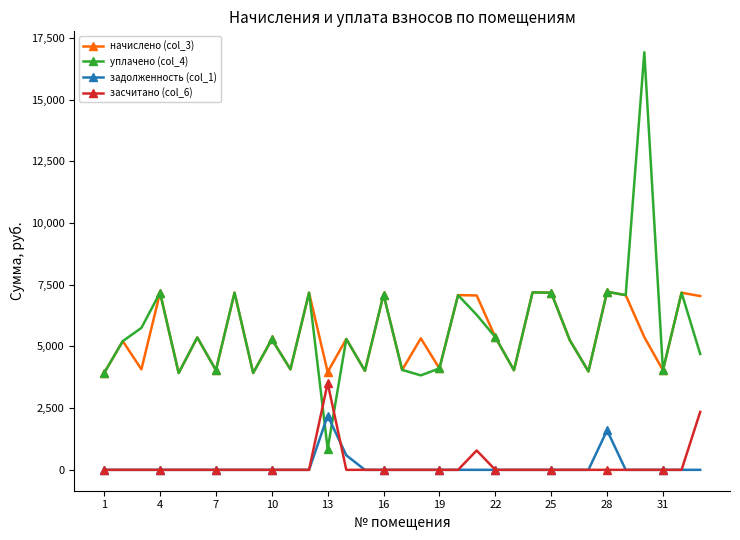

Which series has the largest range (max minus min)?

уплачено (col_4)